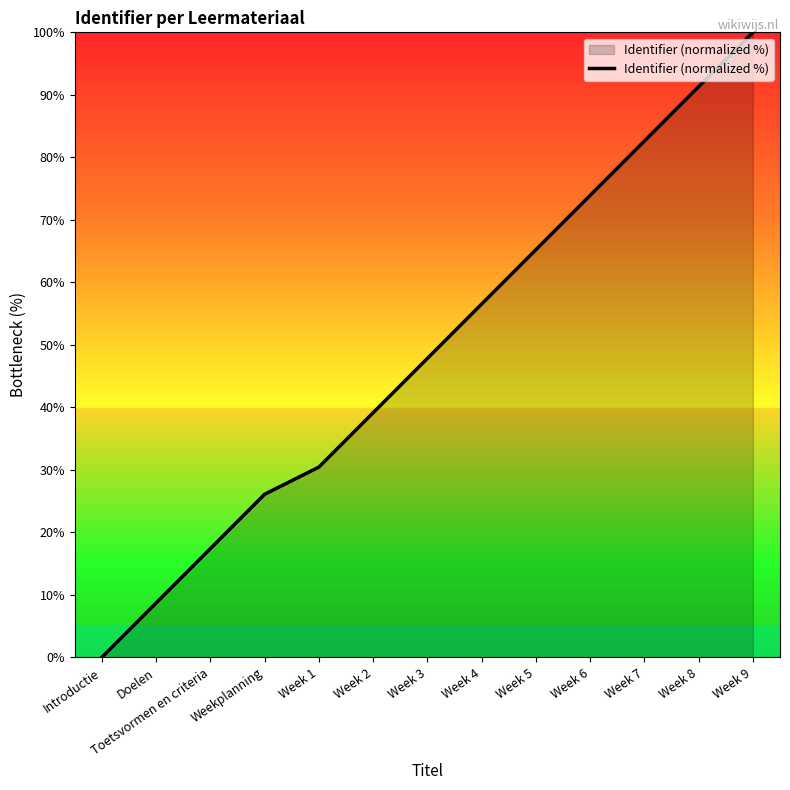

The value at Week 6 is 25.0. True or false?

False